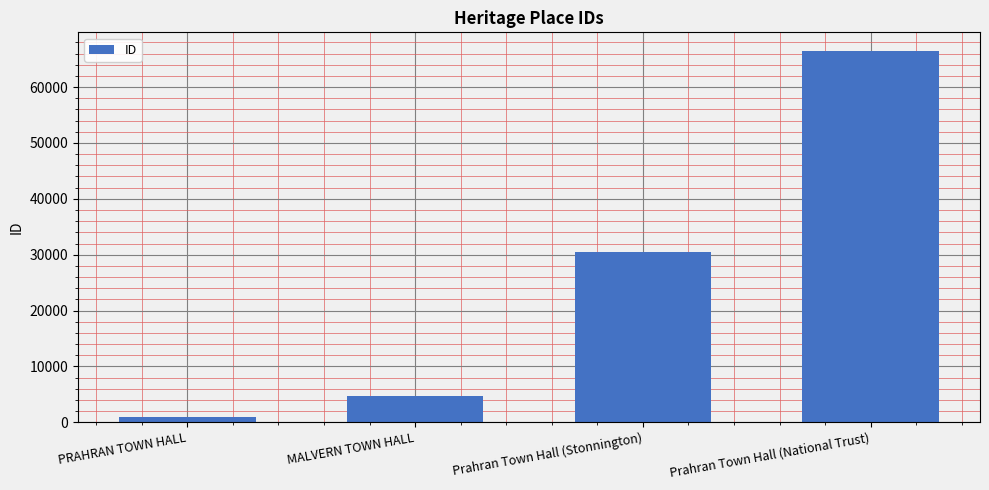

Reading left to right, list all the values displayed in this chart.

PRAHRAN TOWN HALL=957	MALVERN TOWN HALL=4679	Prahran Town Hall (Stonnington)=30503	Prahran Town Hall (National Trust)=66479